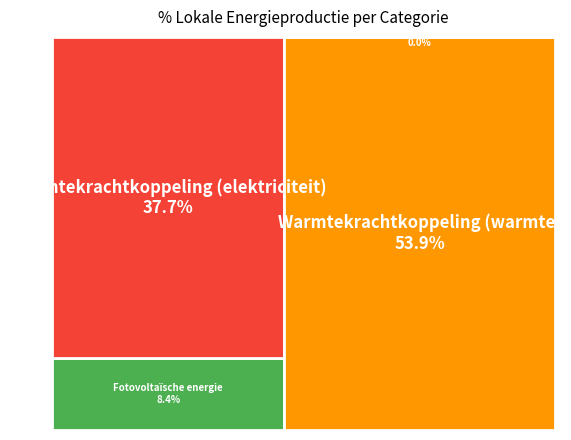

To the nearest percent, what percentage of the pie is Fotovoltaïsche energie?

8%